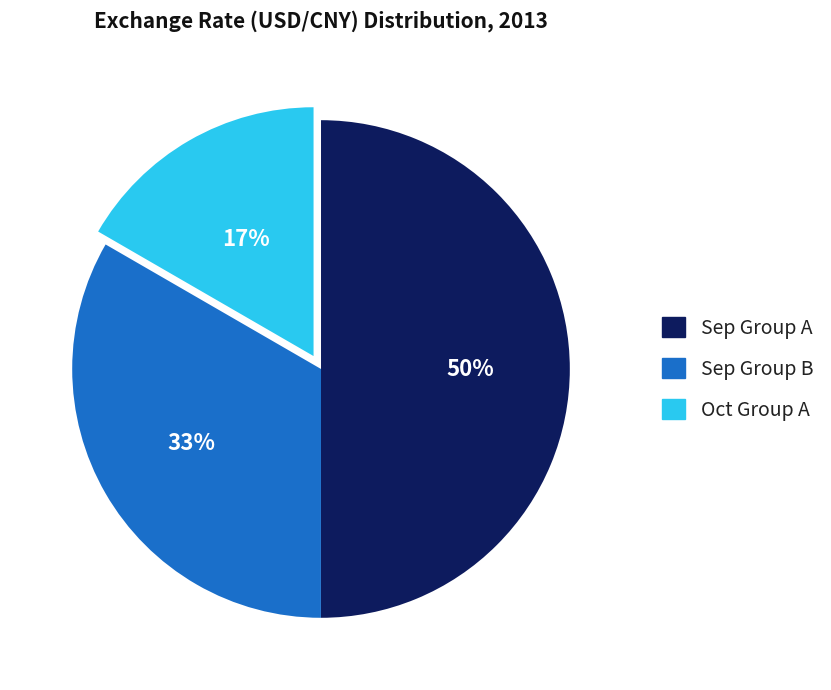

How many segments does this pie chart have?

3